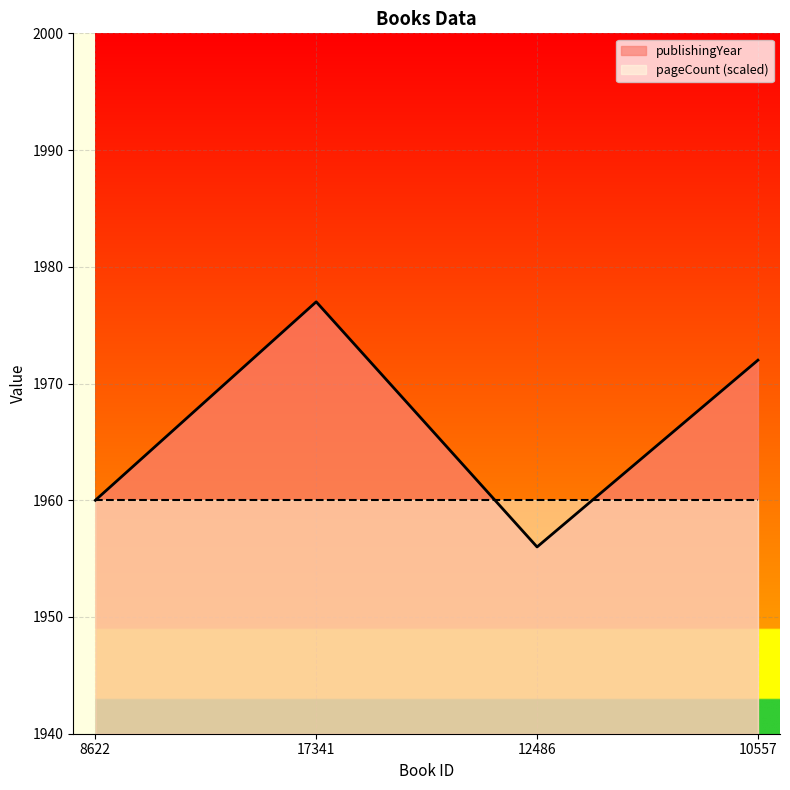

List the labels in order of value, largest first.

17341, 10557, 8622, 12486